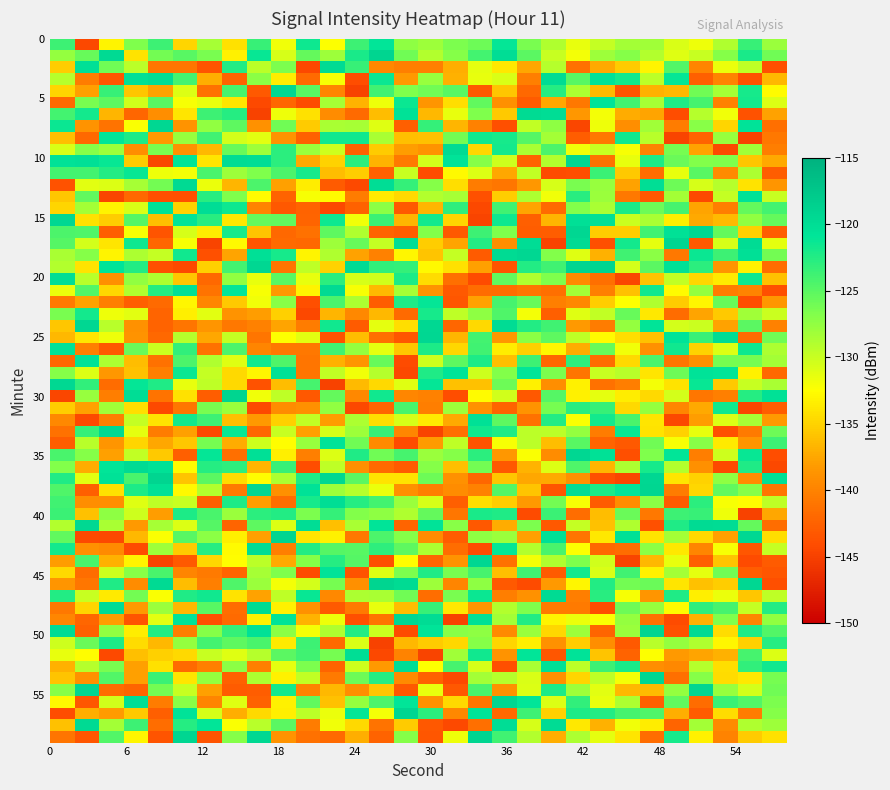

What is the greatest value displayed?

-119.0